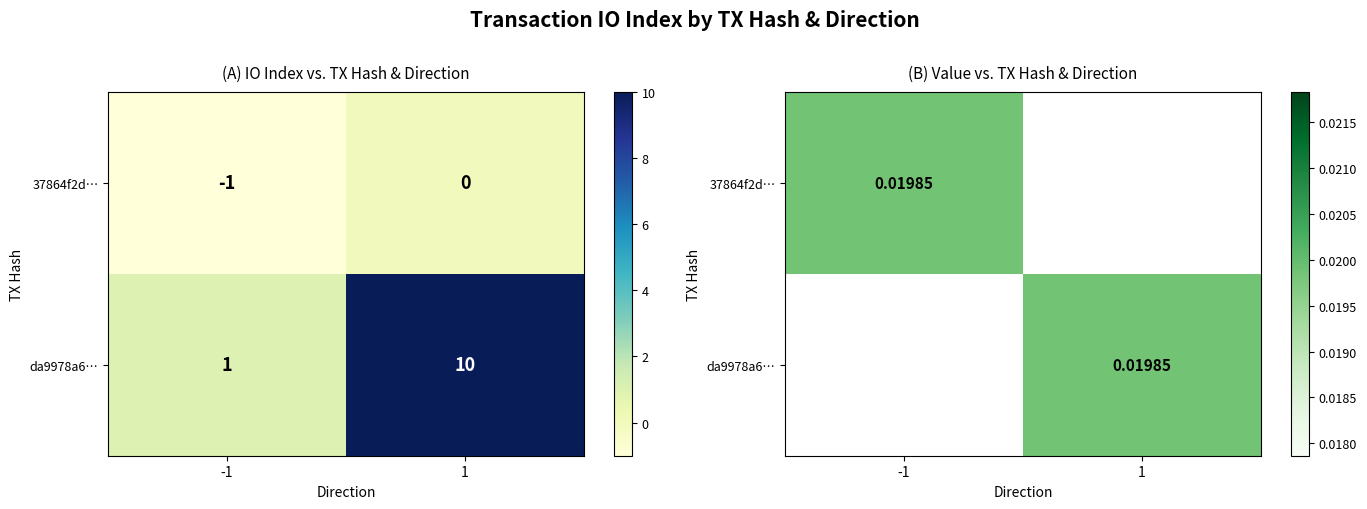

What is the smallest value displayed?

-1